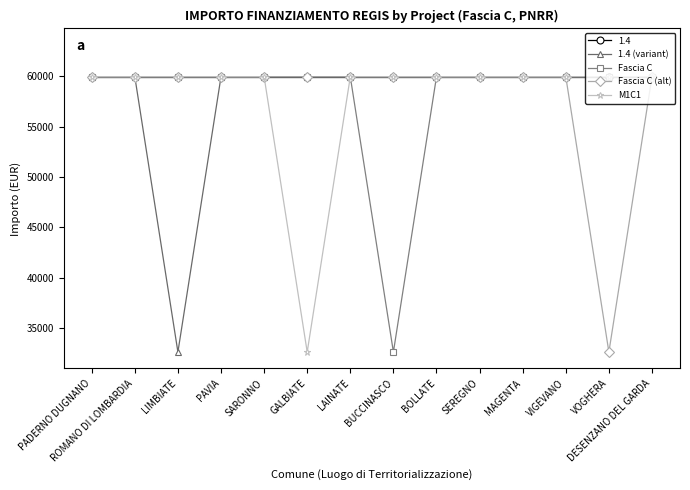

Which series has the largest total across all categories?

1.4